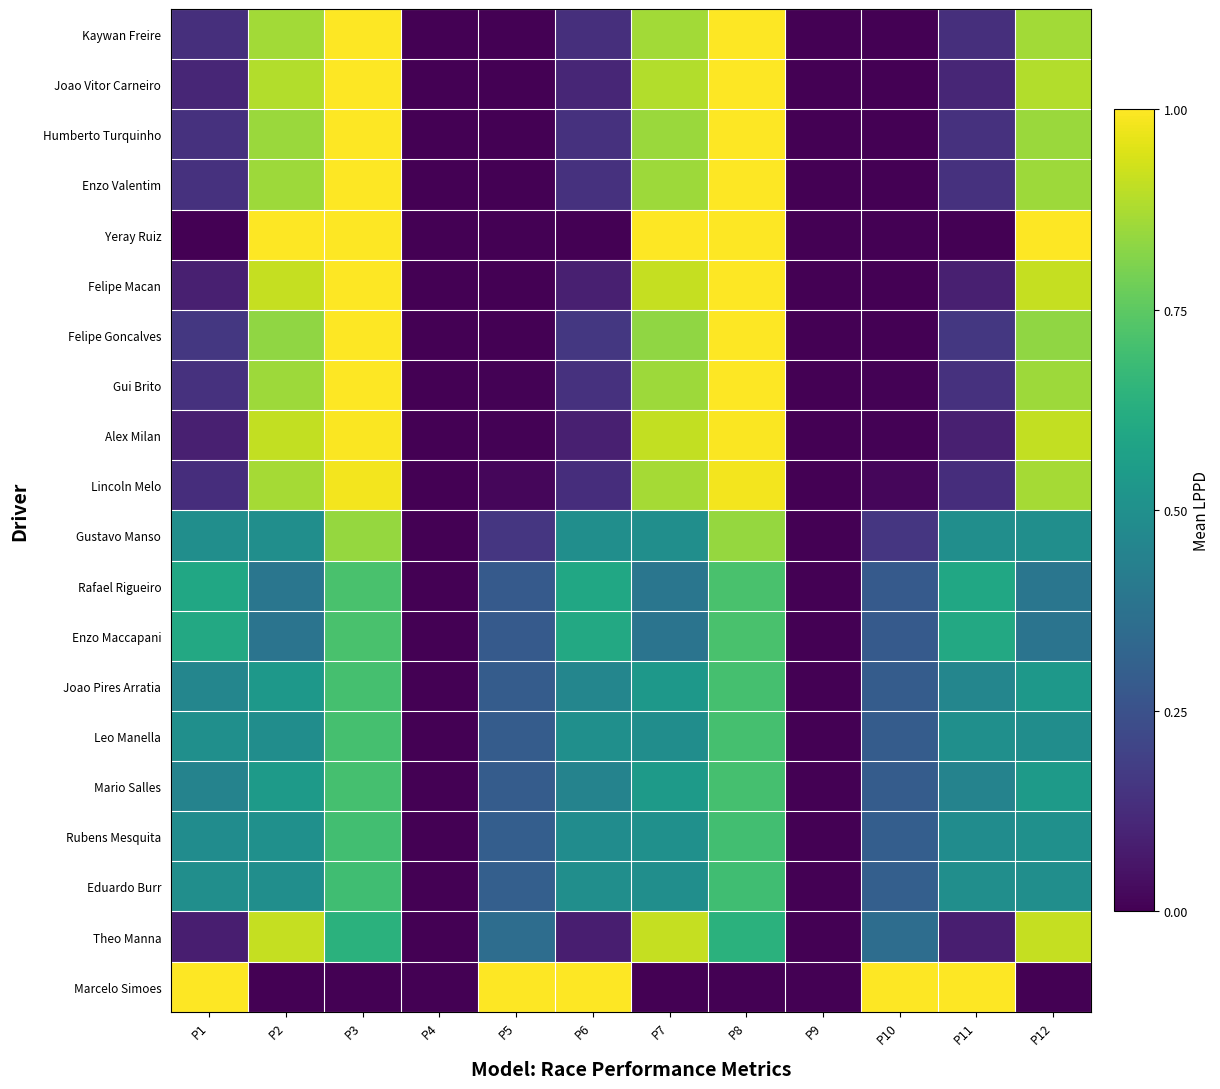

At which category does the chart reach its minimum across all series?

P4